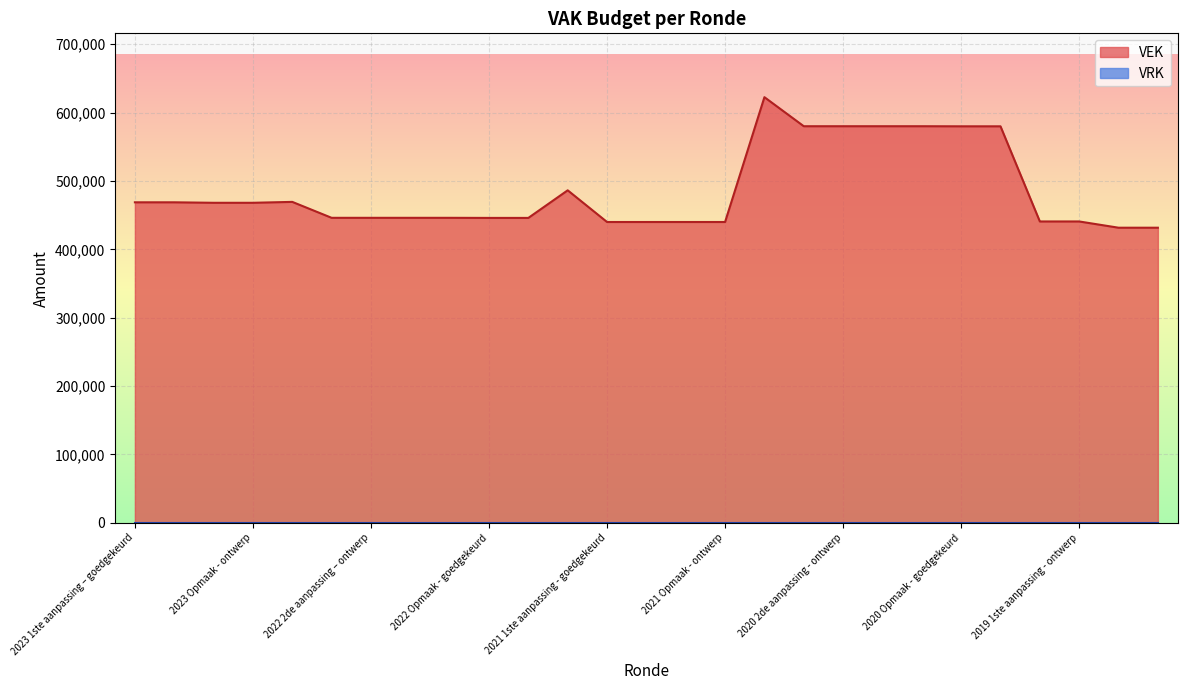

What is the difference between the second highest and minimum values?

148410